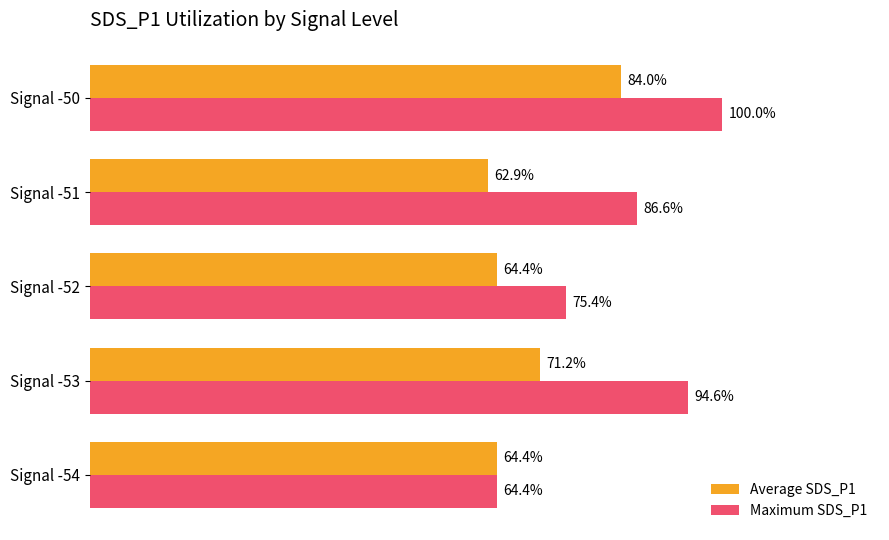

Rank the series by their average value, from lowest to highest.

Average SDS_P1, Maximum SDS_P1